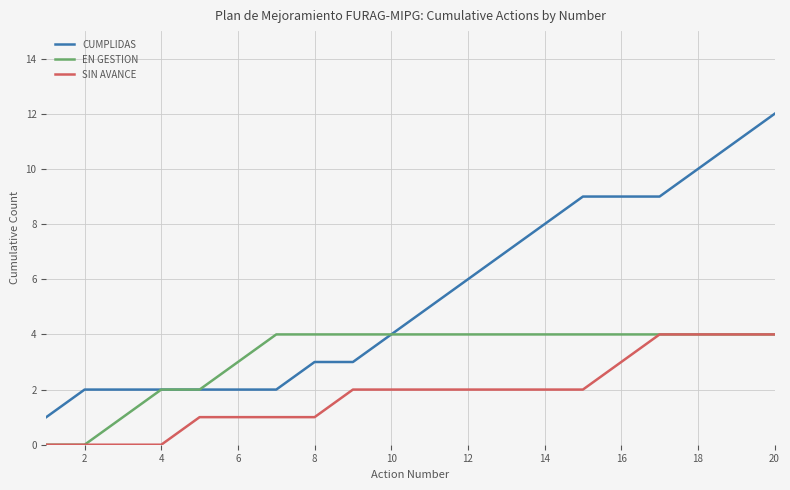

Rank the series by their average value, from highest to lowest.

CUMPLIDAS, EN GESTION, SIN AVANCE